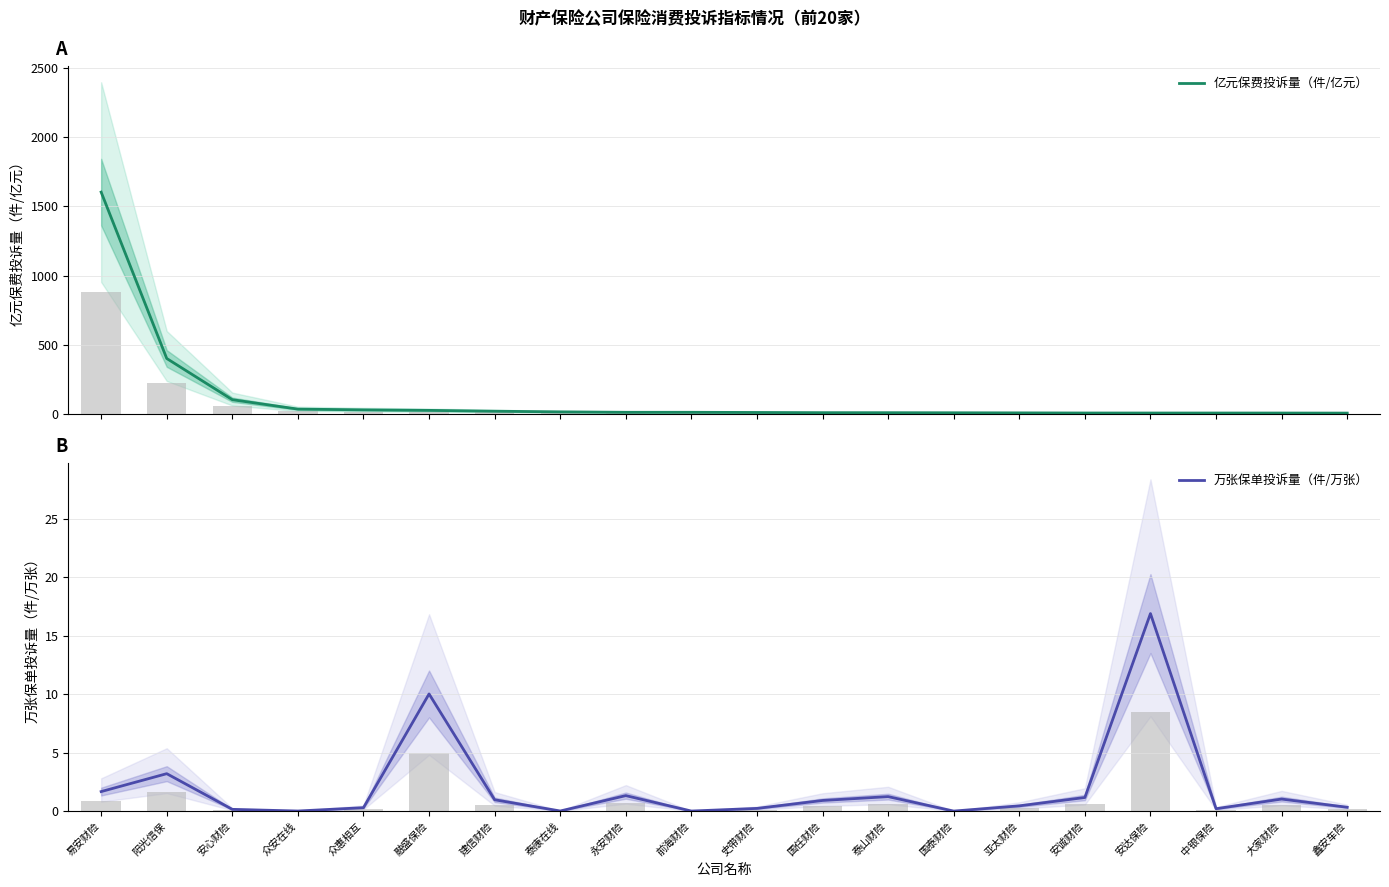

What is the difference between the second highest and second lowest values in the 亿元保费投诉量（件/亿元） series?

393.9